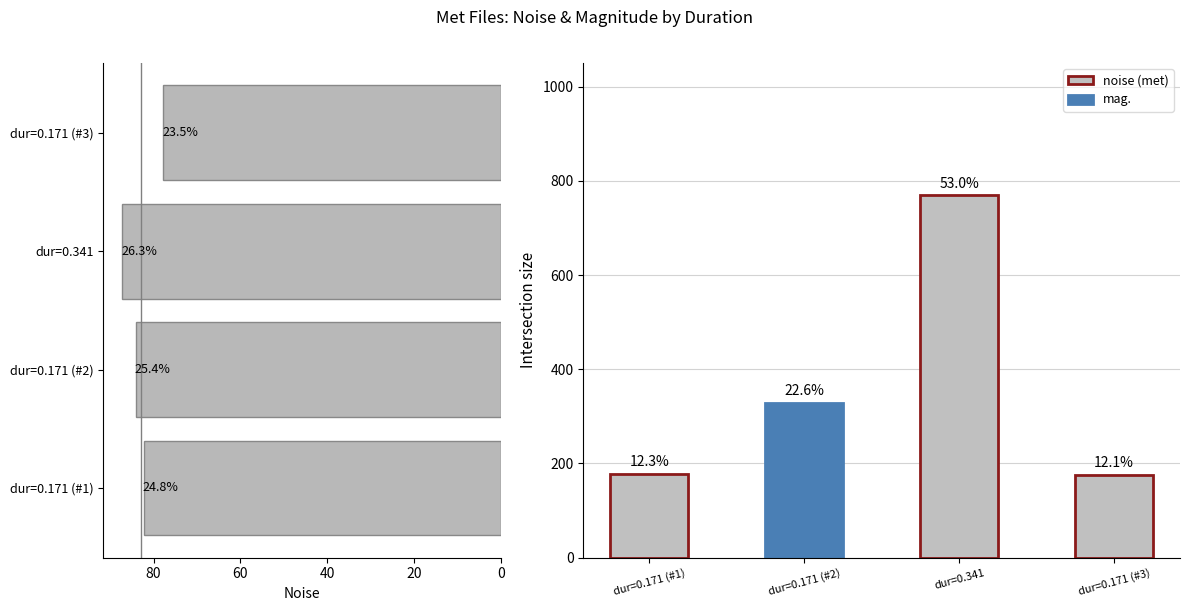

How many data points does each series have?

4